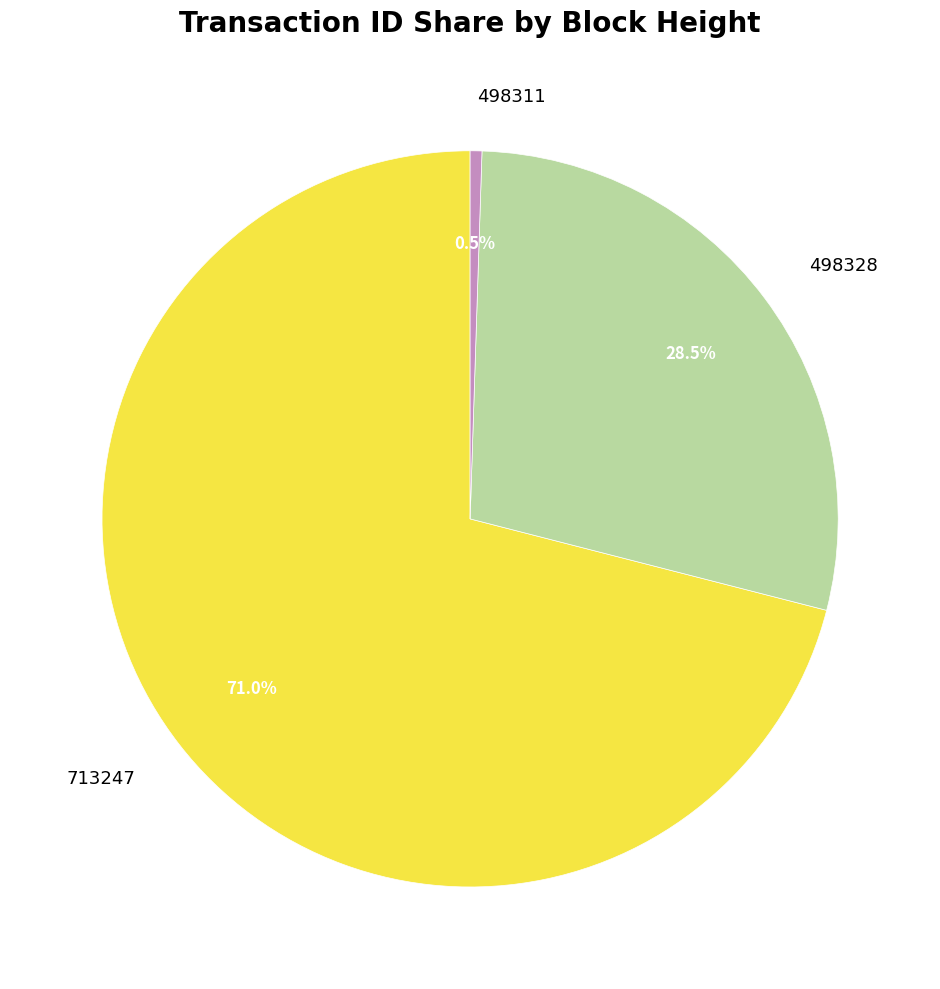

Is it true that 713247 is 71% of the pie?

True